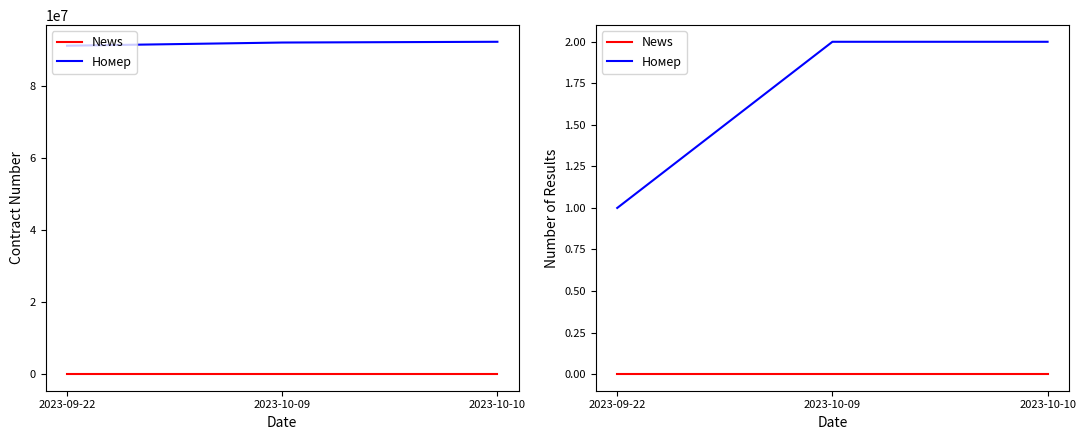

Reading left to right, transcribe all the data shown in this chart.

News: 2023-09-22=0	2023-10-09=0	2023-10-10=0
Номер: 2023-09-22=1	2023-10-09=2	2023-10-10=2